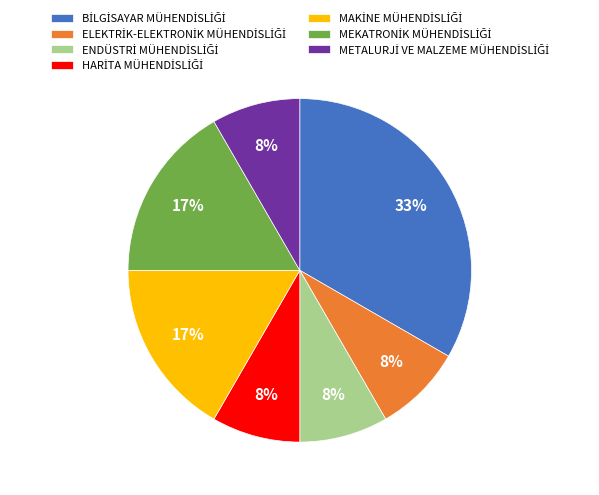

To the nearest percent, what is the average slice percentage?

14%